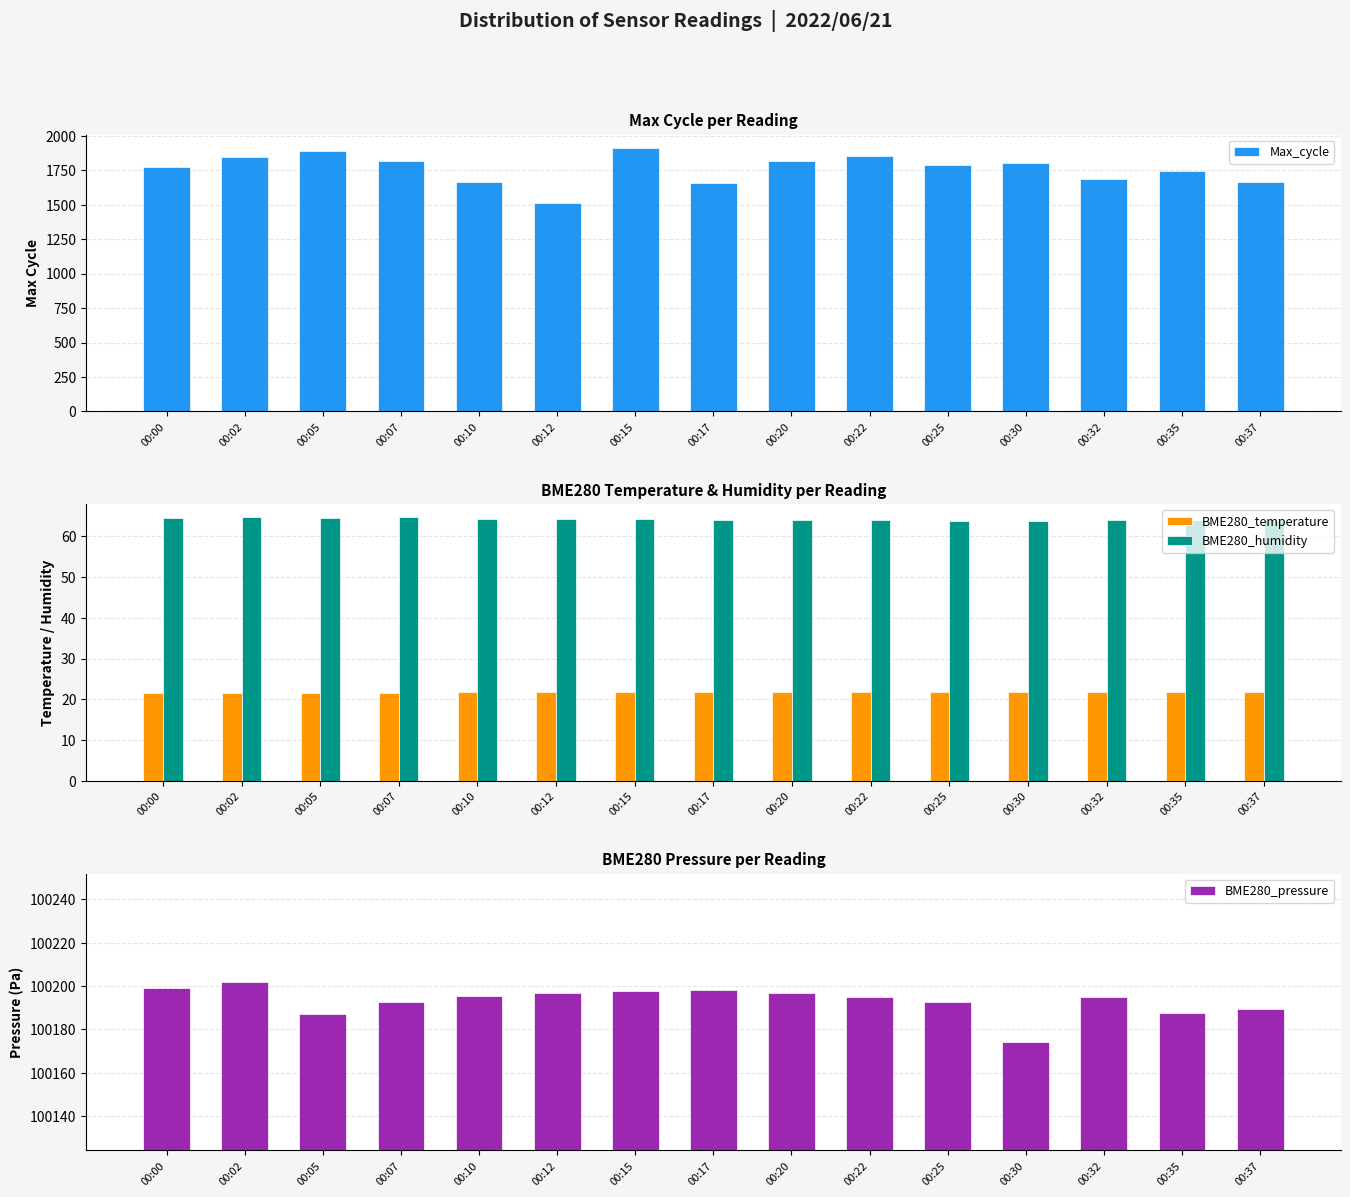

How many bars are there in total?

60